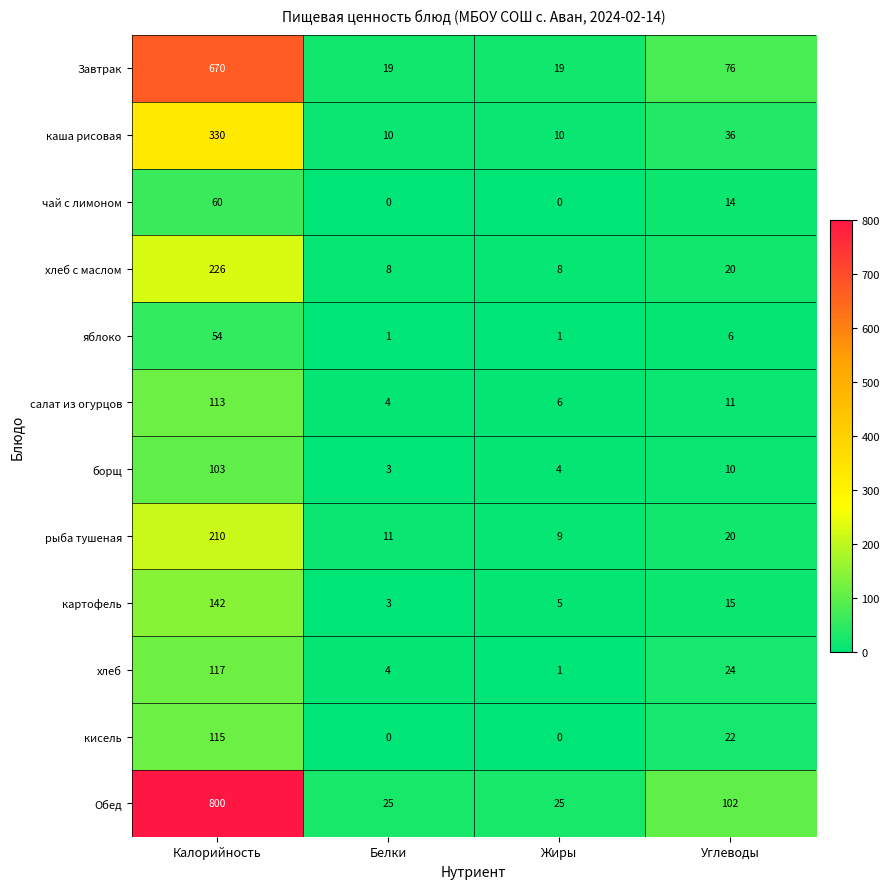

What is the approximate value of Обед at Калорийность?

800